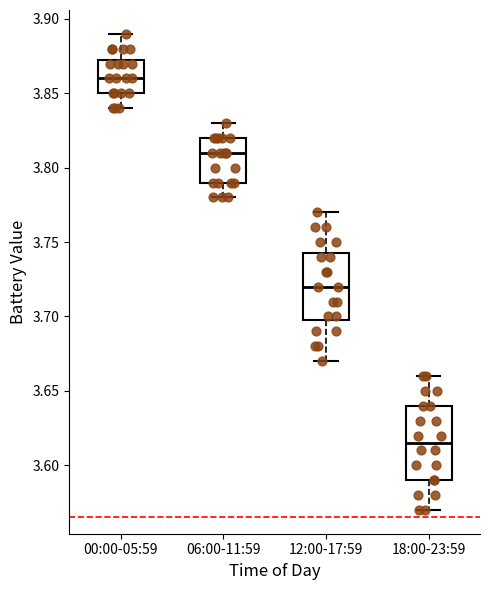

Where does the upper whisker of the box for 00:00-05:59 end on the y-axis? The values are not printed on the chart, so give them approximately, as read against the axis.

3.890